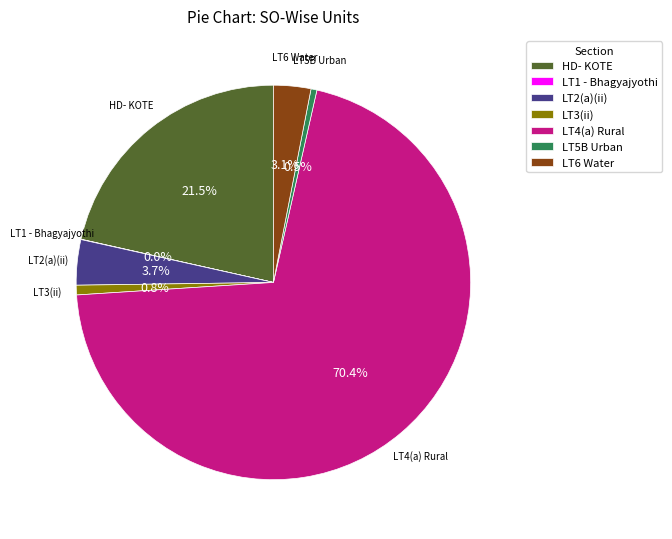

Between LT6 Water and LT5B Urban, which is larger?

LT6 Water